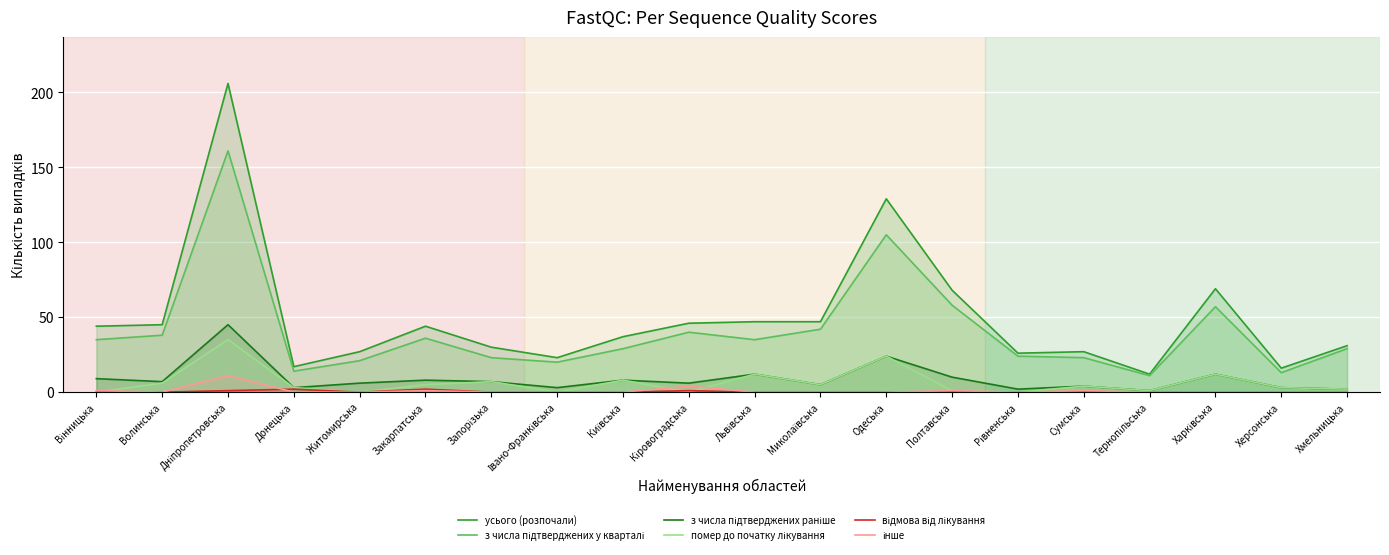

True or false: з числа підтверджених раніше and відмова від лікування intersect in this chart.

False